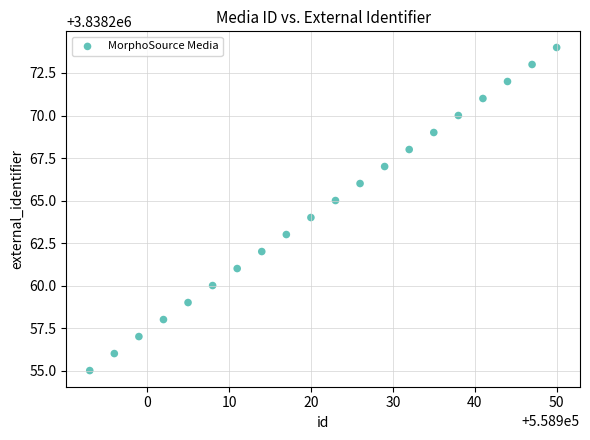

What is the range of X values (max minus min)?

57